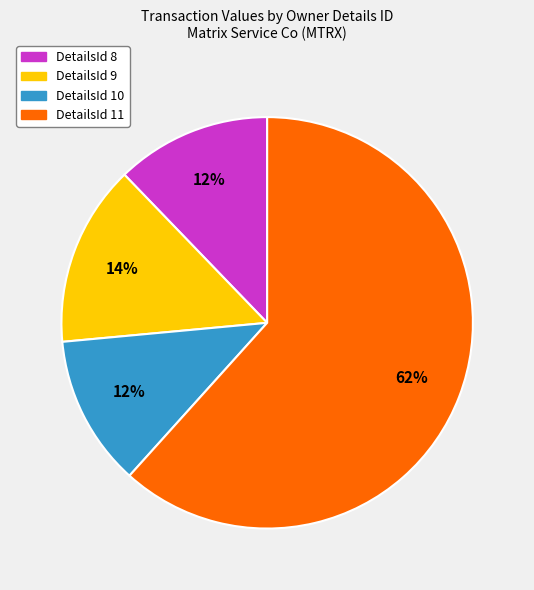

Which category has the biggest portion of the pie?

DetailsId 11